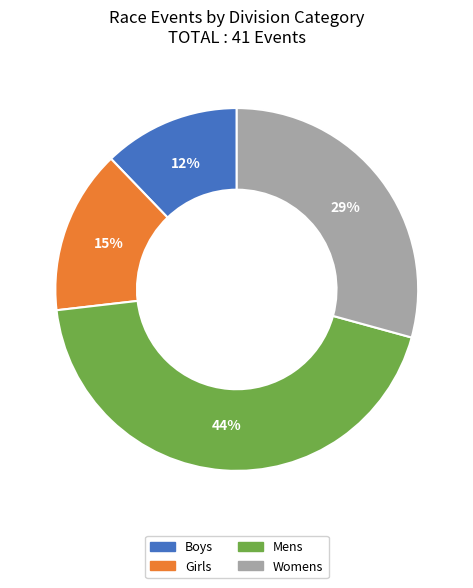

To the nearest percent, what percentage of the pie is Boys?

12%